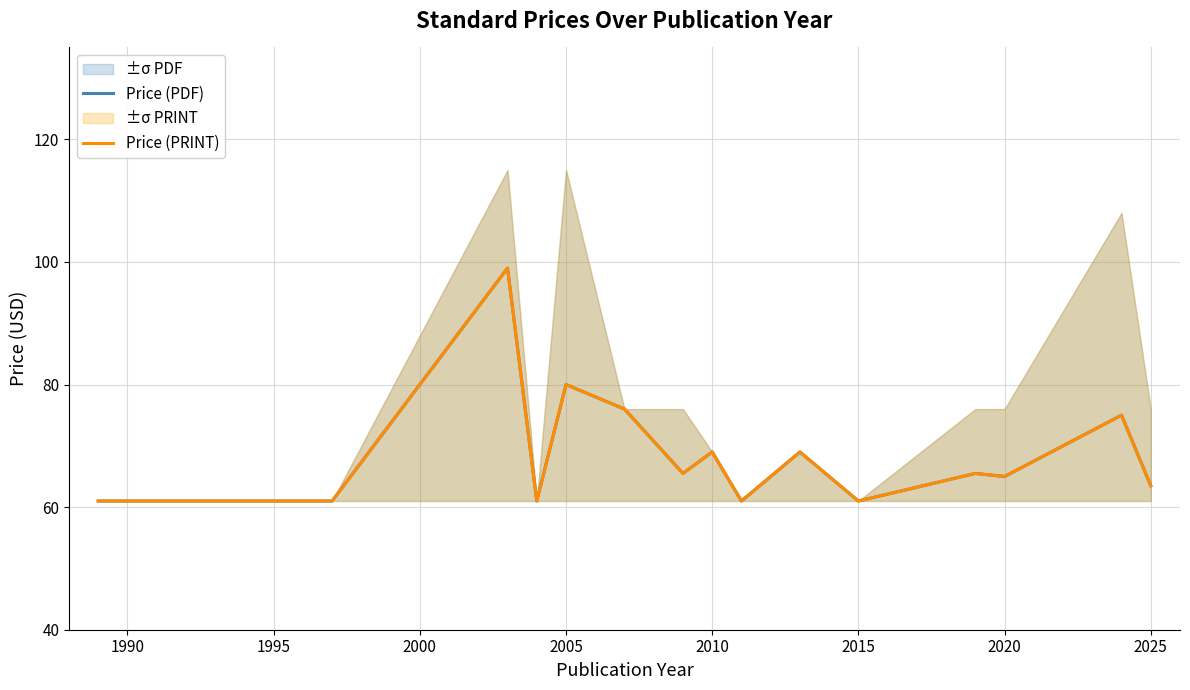

The value of Price (PRINT) at 1990 is 61.0. True or false?

True